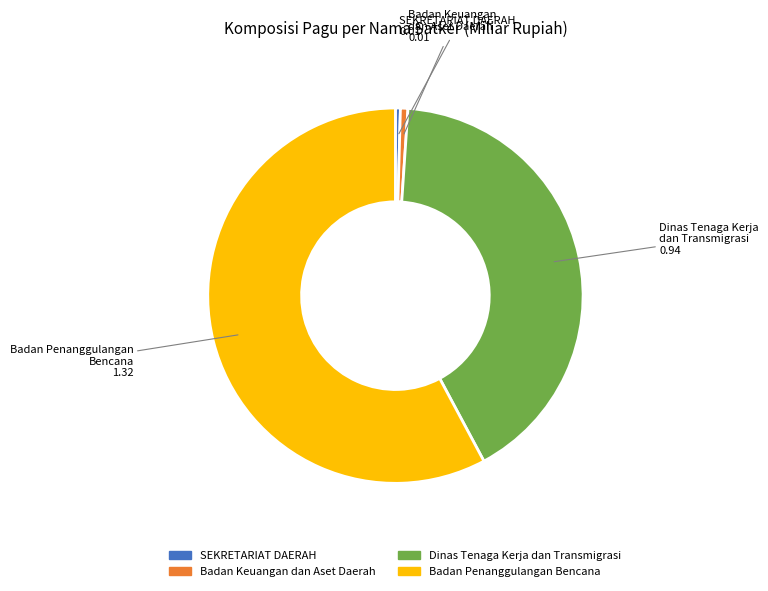

Which slice is the largest?

Badan Penanggulangan Bencana